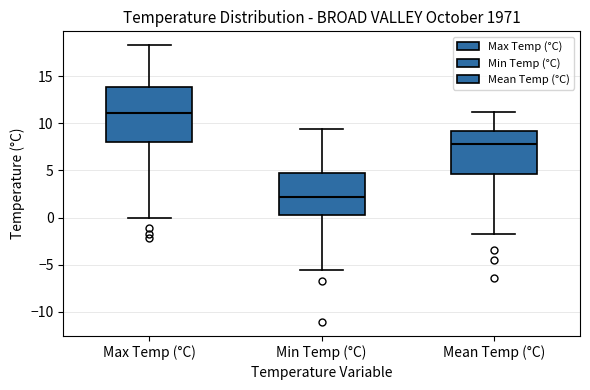

Where does the upper whisker of the box for Max Temp (°C) end on the y-axis? The values are not printed on the chart, so give them approximately, as read against the axis.

18.5